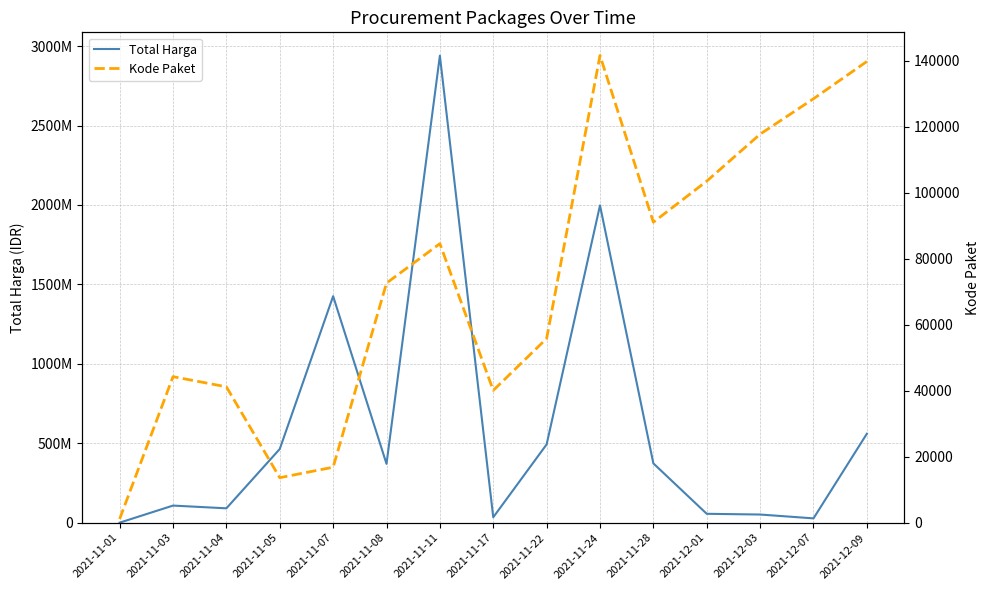

At which label is Kode Paket closest to 71382?

2021-11-08